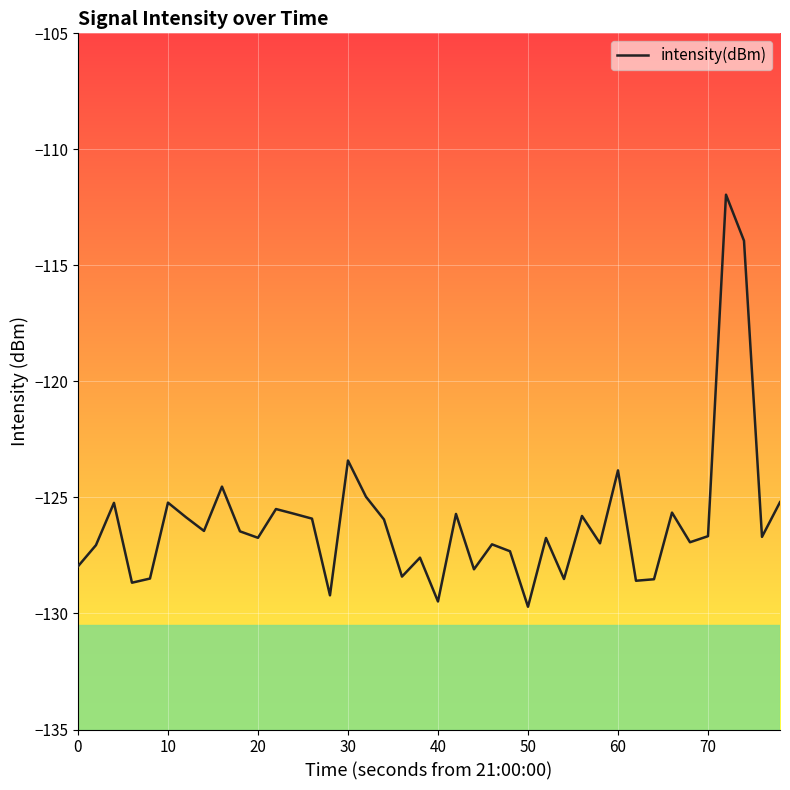

What is the maximum value shown in the chart?

-112.0